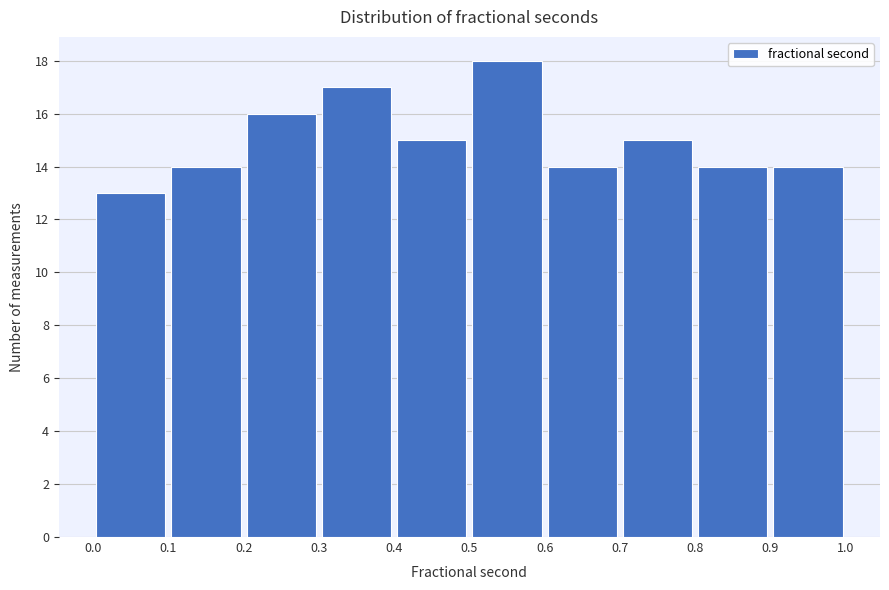

Reading left to right, transcribe this chart: for each bar, give the range it covers on the x-axis and its height. The values are not printed on the chart, so give them approximately, as read against the axis.

0.0 to 0.1: 13
0.1 to 0.2: 14
0.2 to 0.3: 16
0.3 to 0.4: 17
0.4 to 0.5: 15
0.5 to 0.6: 18
0.6 to 0.7: 14
0.7 to 0.8: 15
0.8 to 0.9: 14
0.9 to 1.0: 14